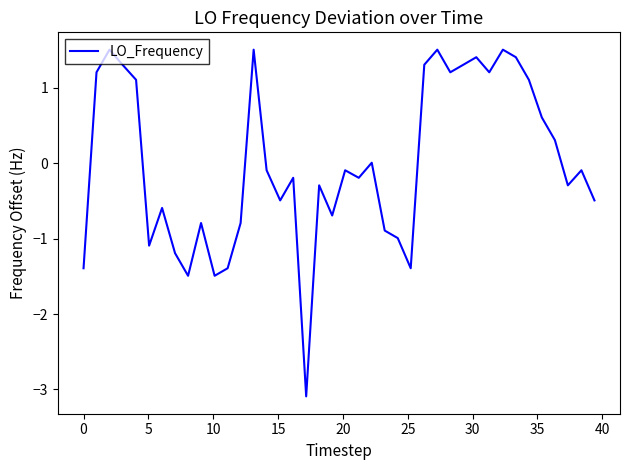

What is the maximum value shown in the chart?

1.5